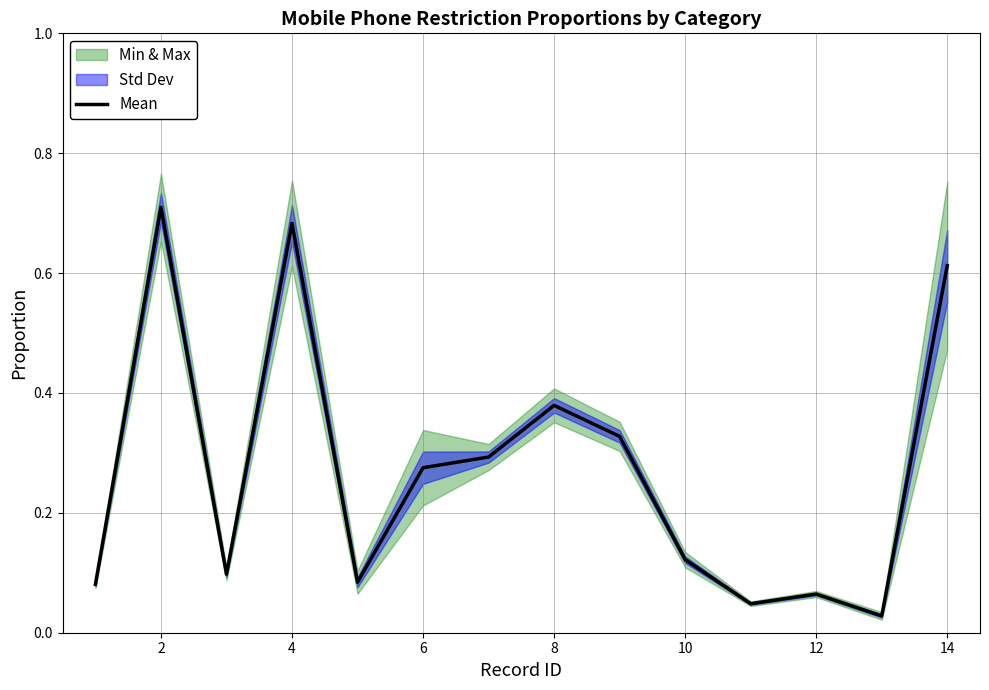

True or false: Mean has a value of 0.4 at 6.

False